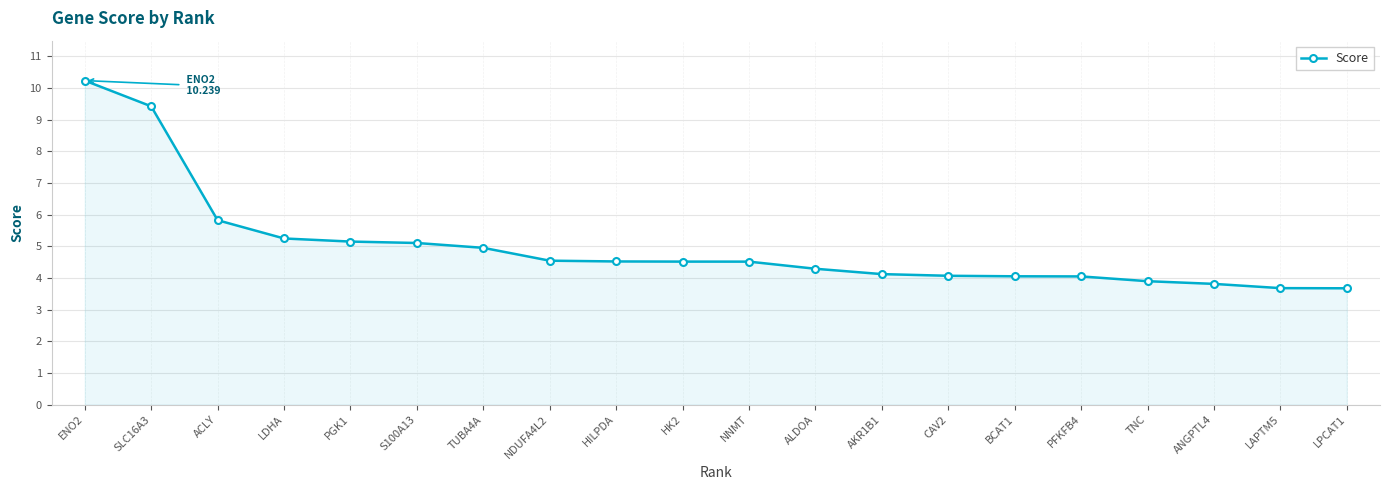

What is the label of the 3rd point from the left?

ACLY